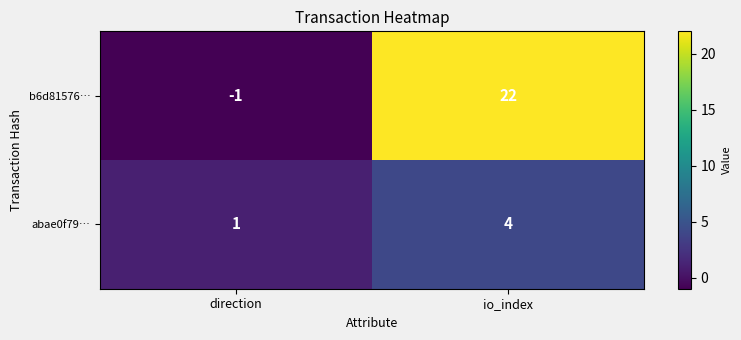

What value does the abae0f79… series have at io_index?

4